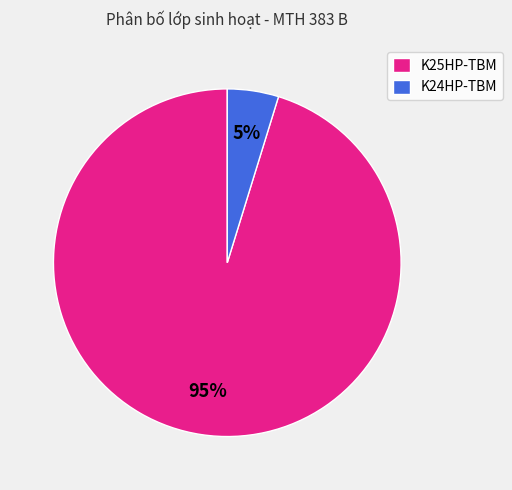

To the nearest percent, what is the difference between the largest and smallest slice percentages?

90%